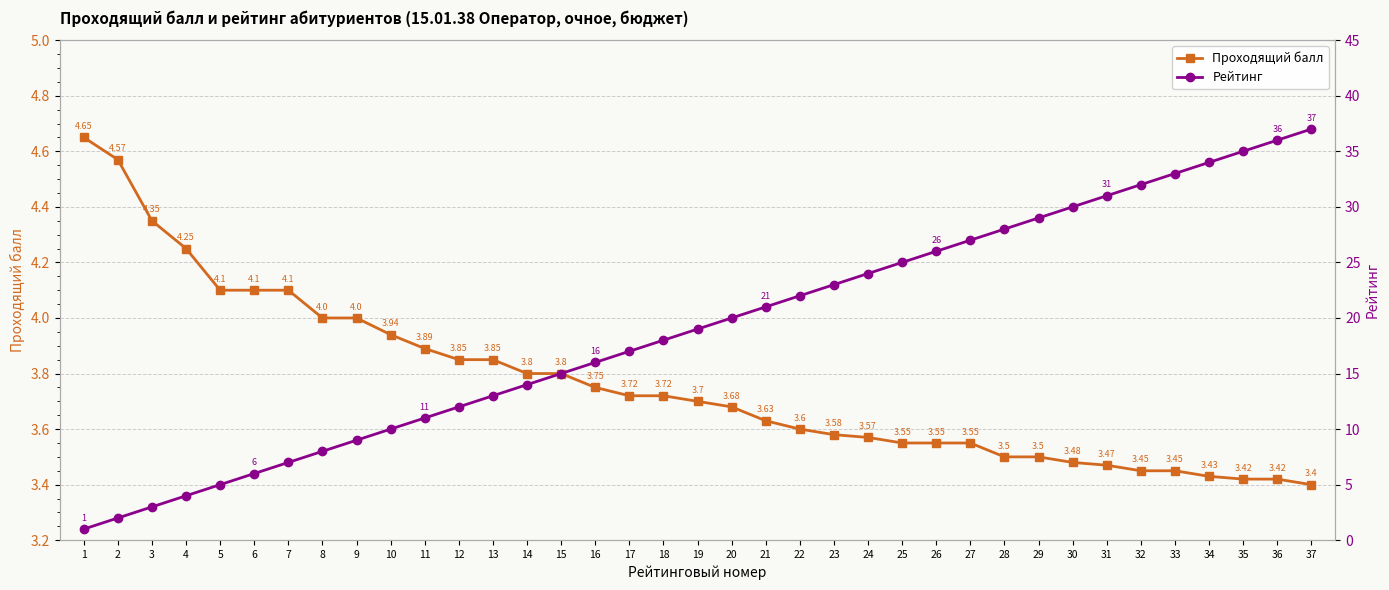

Which series has the widest spread of values?

Рейтинг